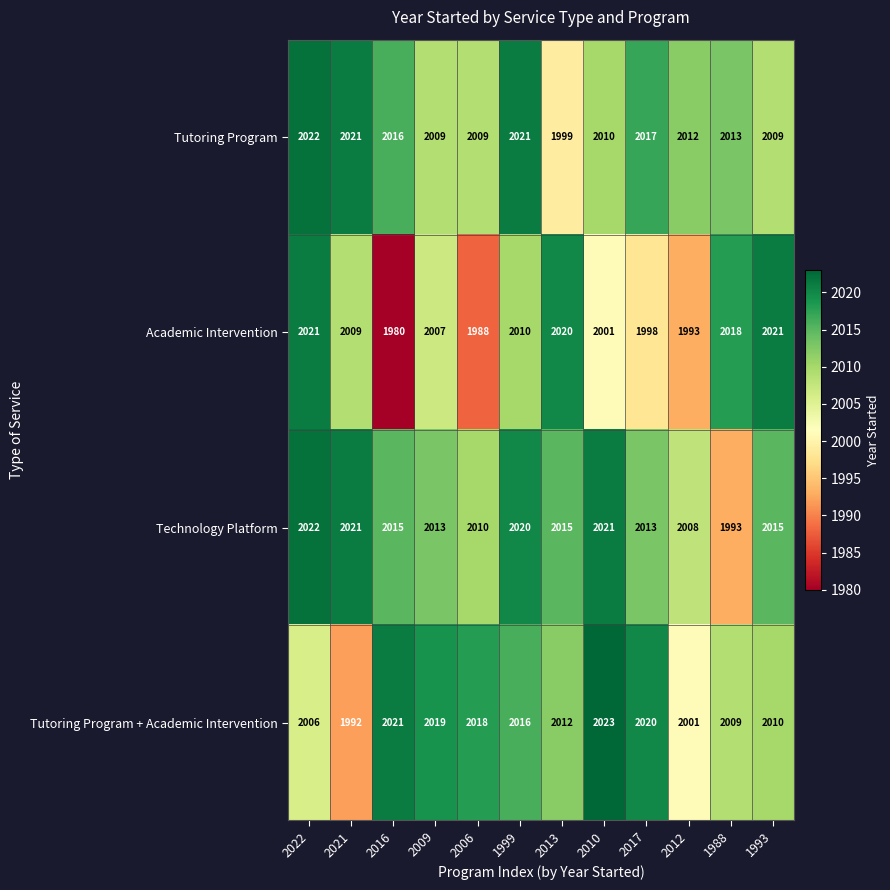

Which series has the largest range (max minus min)?

Academic Intervention